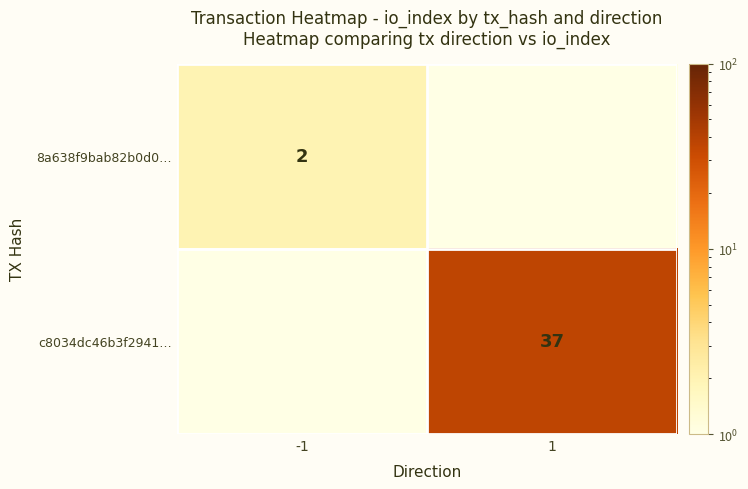

Which has a higher value, -1 or 1?

-1